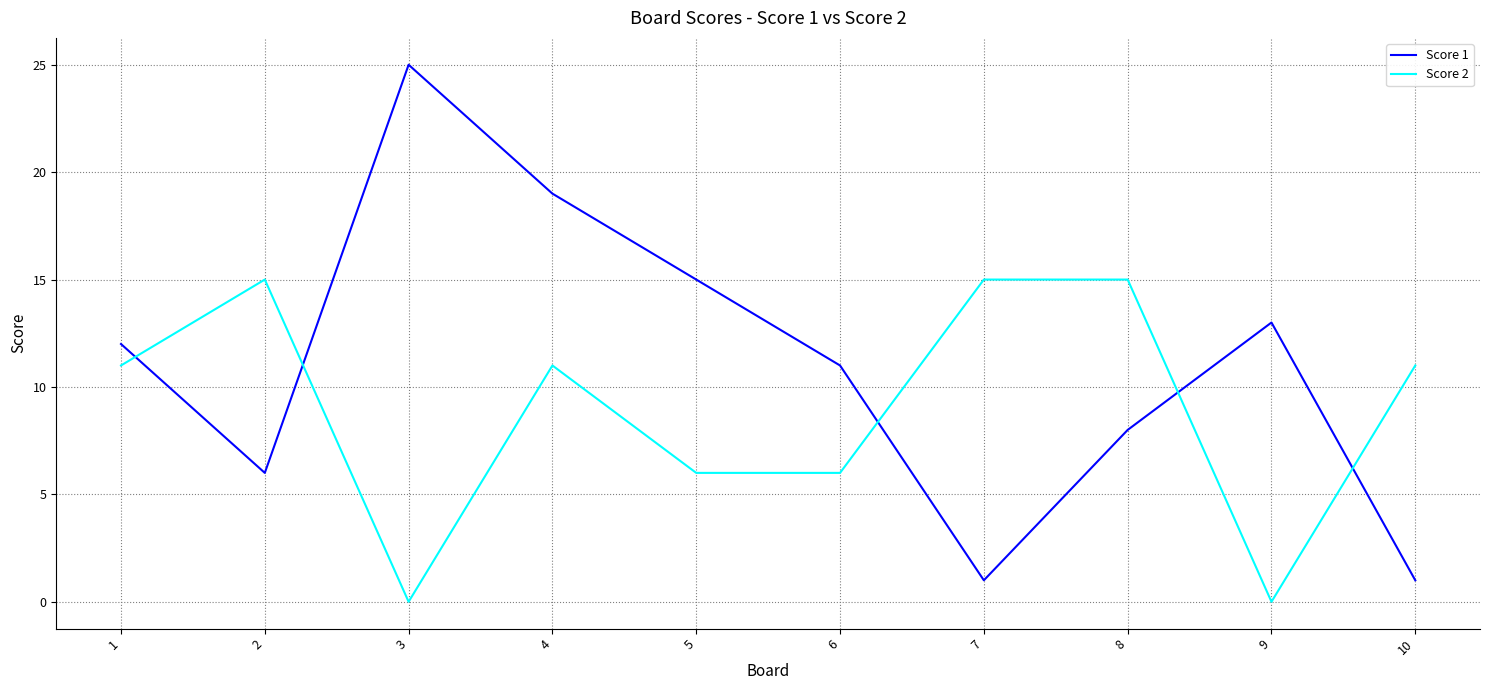

True or false: Score 2 has more than 1 points higher than both neighbors.

True